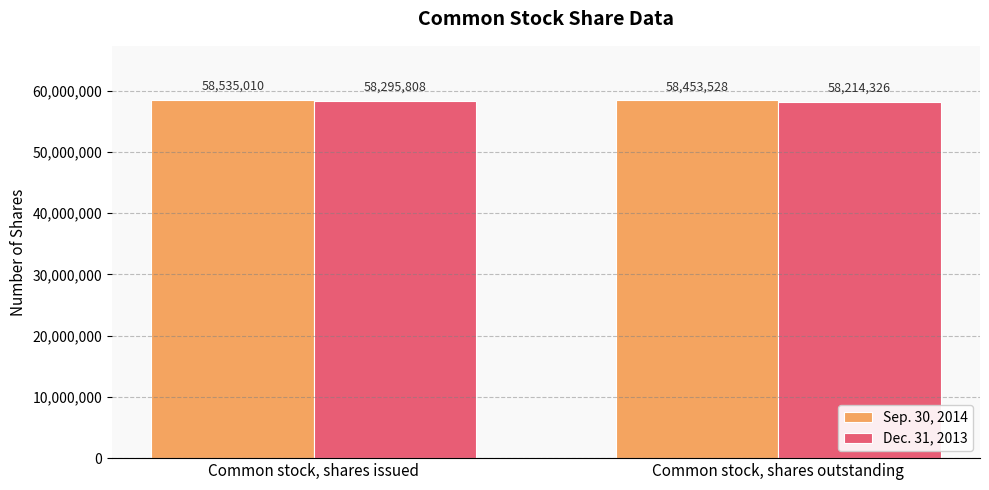

Which label corresponds to the largest value in the chart?

Common stock, shares issued